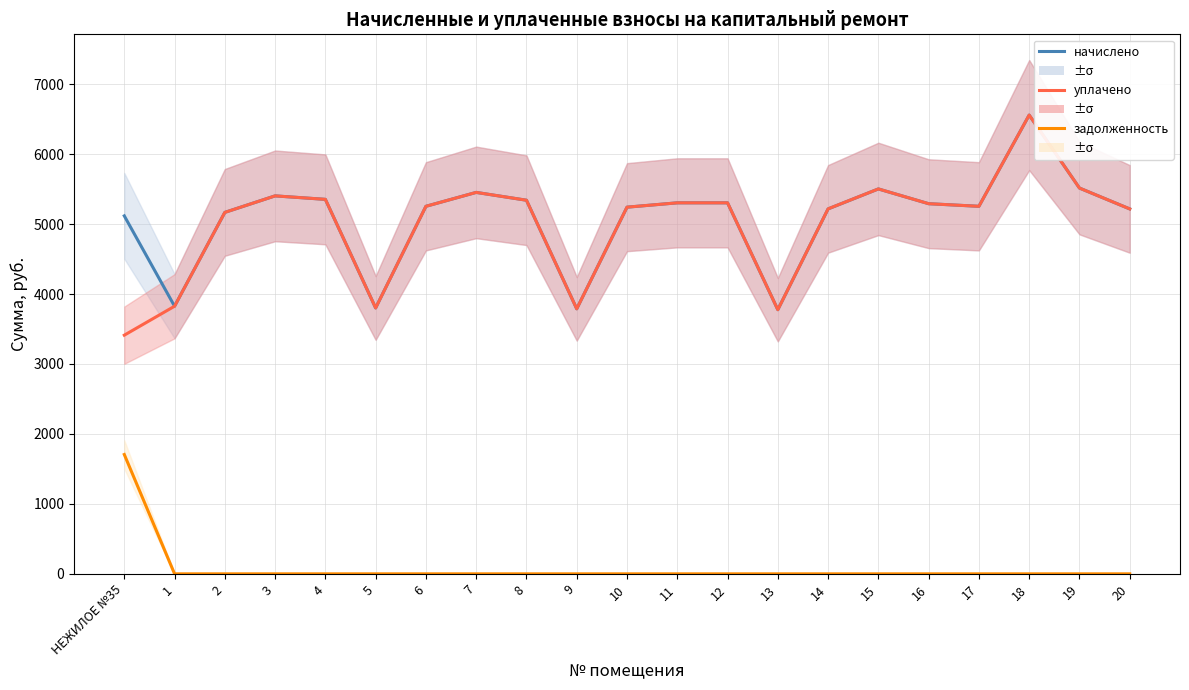

How many lines are shown in the chart?

3